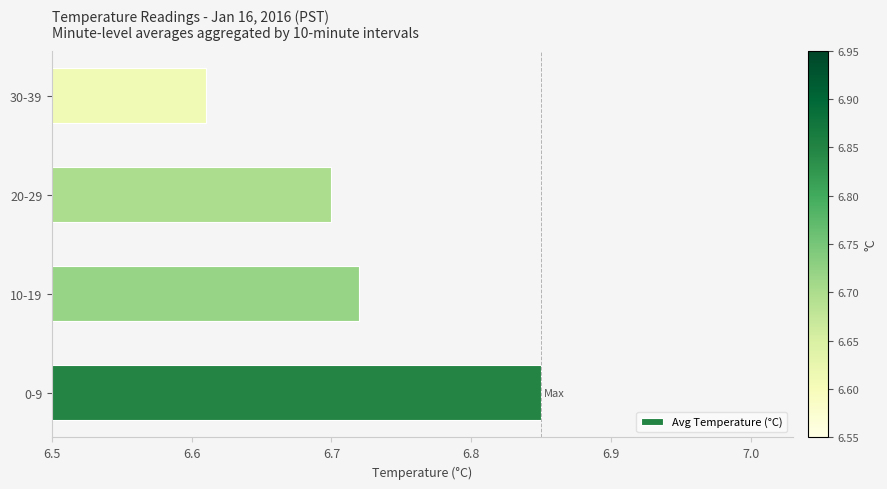

Between 10-19 and 0-9, which is larger?

0-9